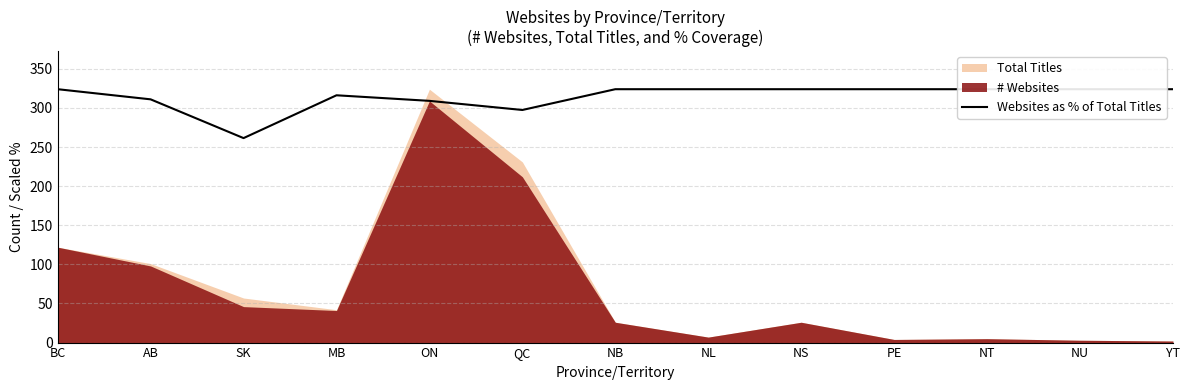

Reading left to right, list all the values displayed in this chart.

BC=324.0	AB=311.0	SK=261.5	MB=316.2	ON=309.1	QC=297.4	NB=324.0	NL=324.0	NS=324.0	PE=324.0	NT=324.0	NU=324.0	YT=324.0